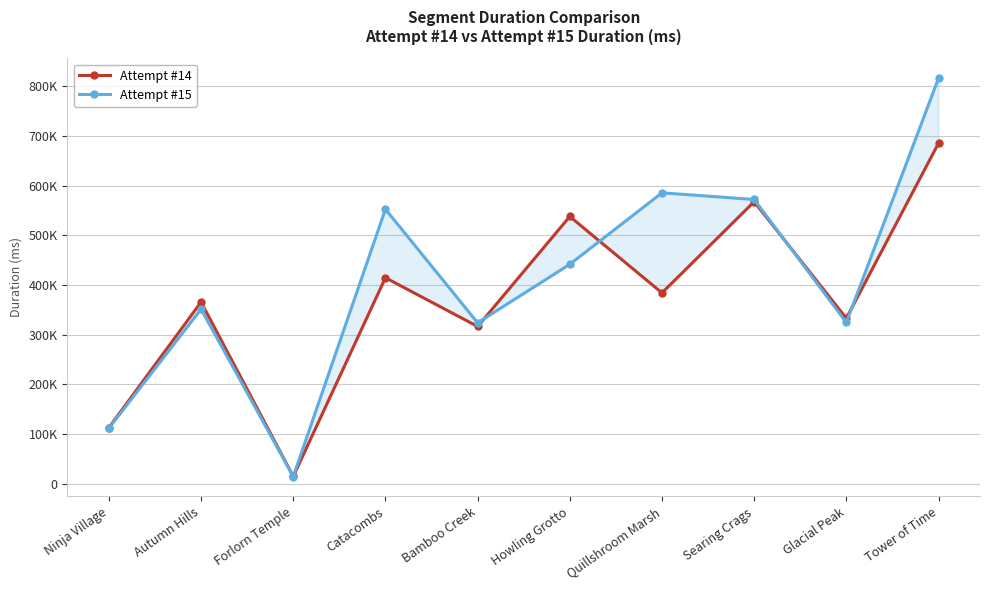

Which label corresponds to the largest value in the chart?

Tower of Time